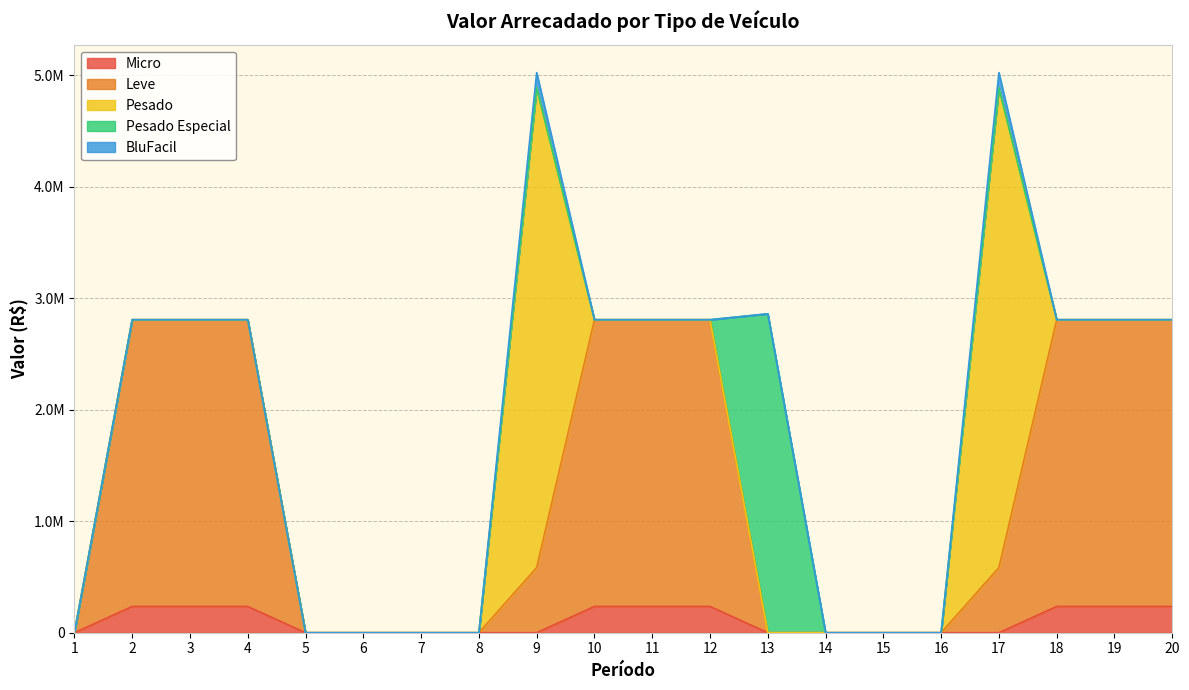

List the labels in order of Pesado value, smallest first.

1, 2, 3, 4, 5, 6, 7, 8, 10, 11, 12, 13, 14, 15, 16, 18, 19, 20, 9, 17